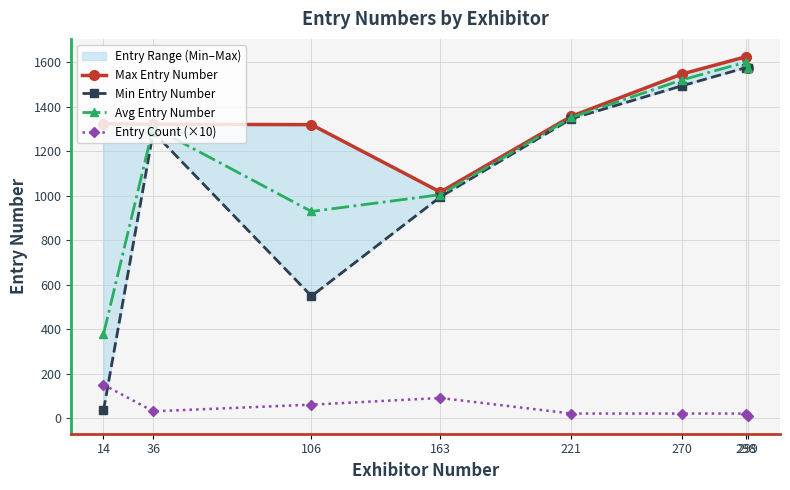

True or false: Min Entry Number and Avg Entry Number cross at least once.

False